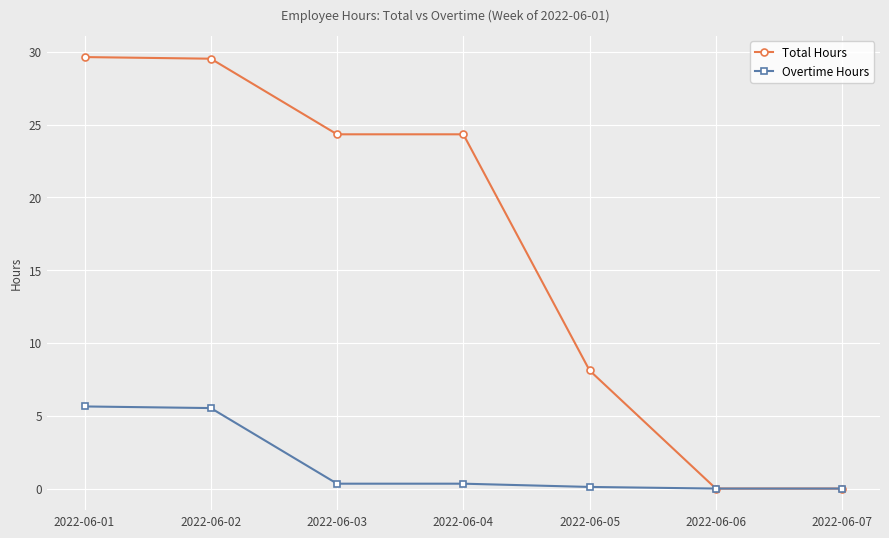

What is the total value across all series at 2022-06-05?

8.2